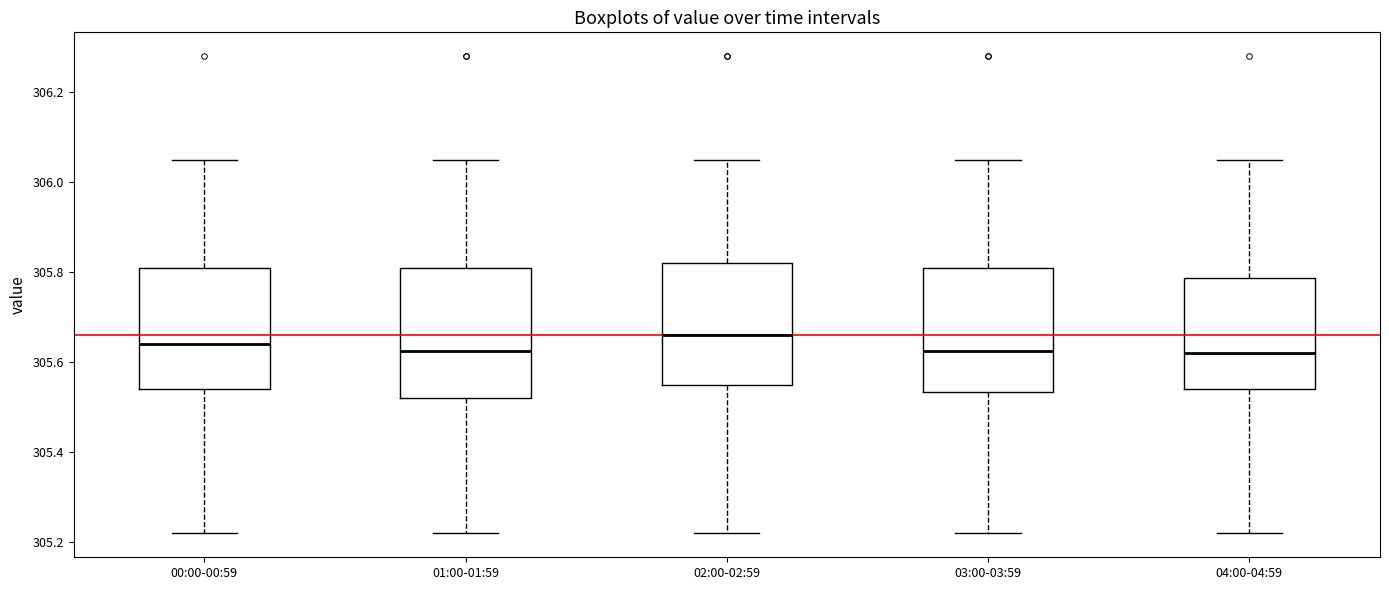

Reading left to right, read every box against the y-axis: the position of its median line, the range the box covers, and the ends of its whiskers. The values are not printed on the chart, so give them approximately, as read against the axis.

00:00-00:59: median 305.64, box 305.54 to 305.82, whiskers 305.22 to 306.06
01:00-01:59: median 305.62, box 305.52 to 305.82, whiskers 305.22 to 306.06
02:00-02:59: median 305.66, box 305.56 to 305.82, whiskers 305.22 to 306.06
03:00-03:59: median 305.62, box 305.54 to 305.82, whiskers 305.22 to 306.06
04:00-04:59: median 305.62, box 305.54 to 305.78, whiskers 305.22 to 306.06